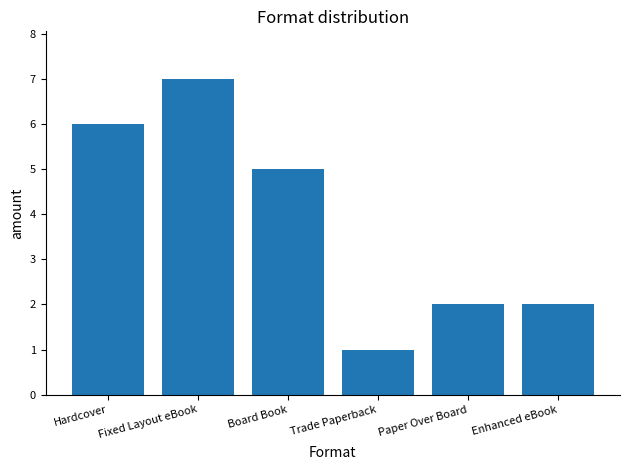

The value at Board Book is 7. True or false?

False